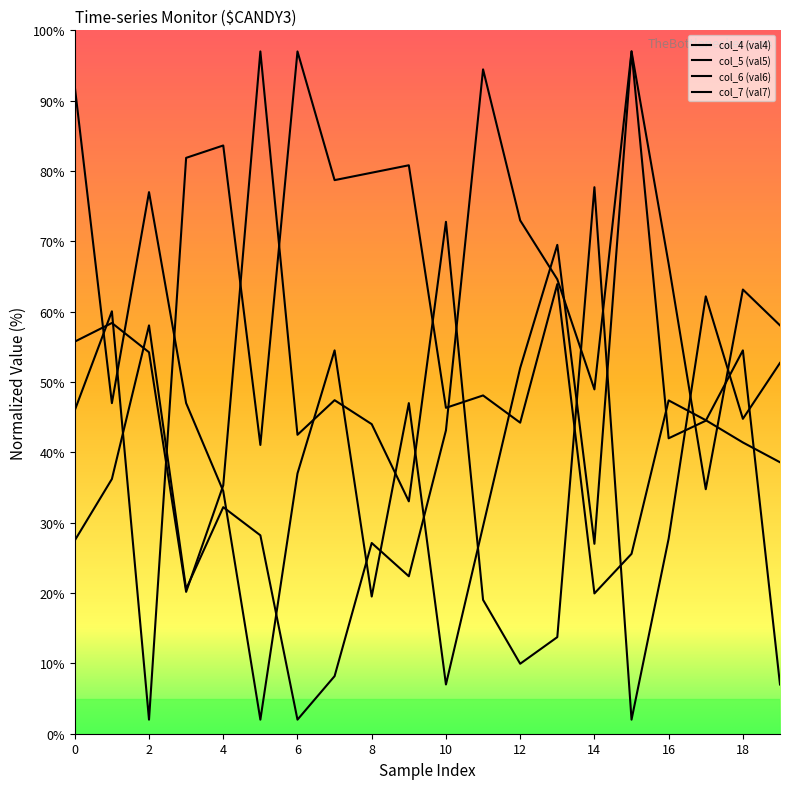

How many lines are shown in the chart?

4